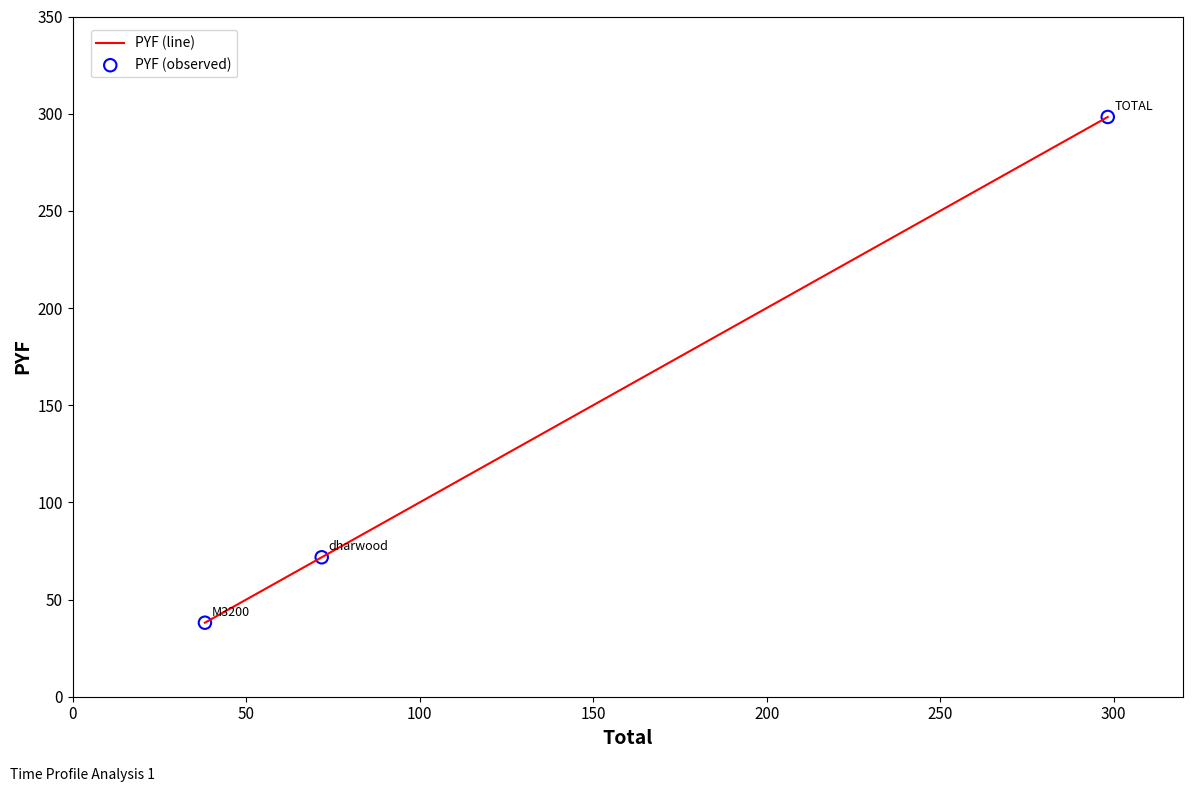

What is the greatest value displayed?

298.3